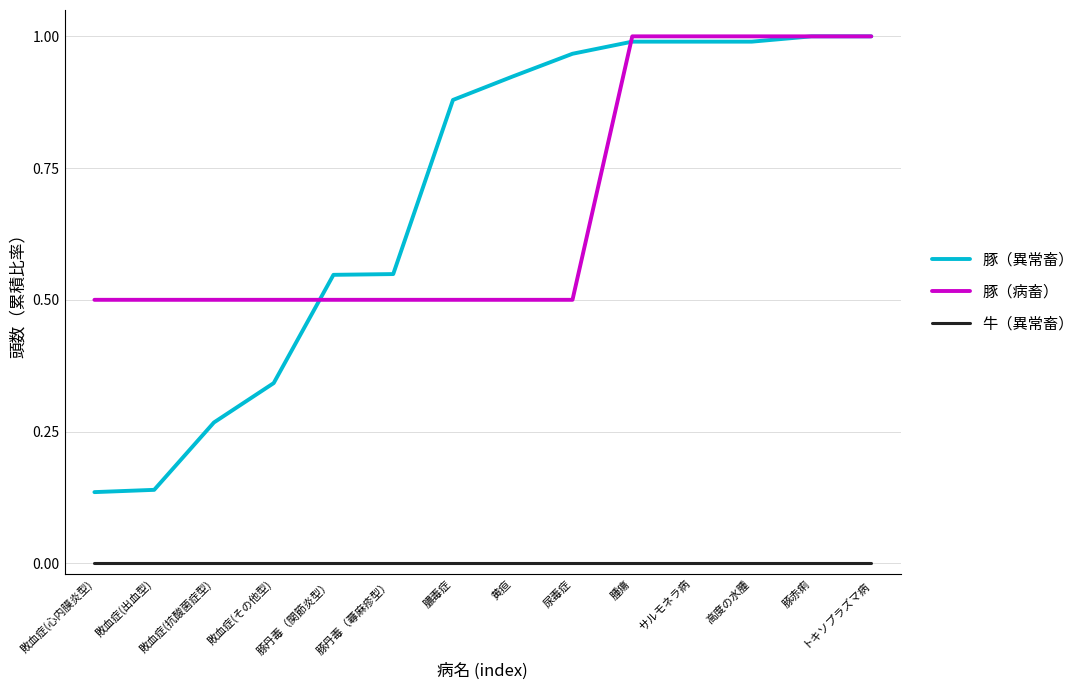

How many lines are shown in the chart?

3